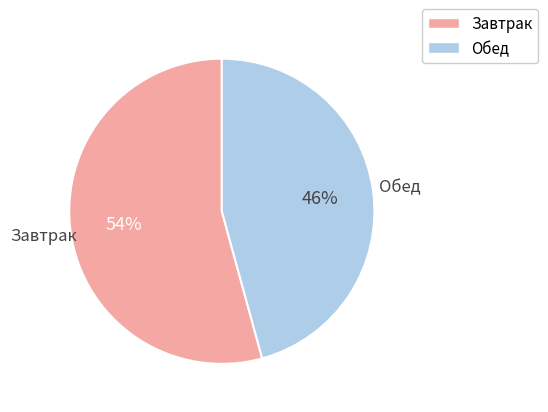

Rank the categories by value from lowest to highest.

Обед, Завтрак